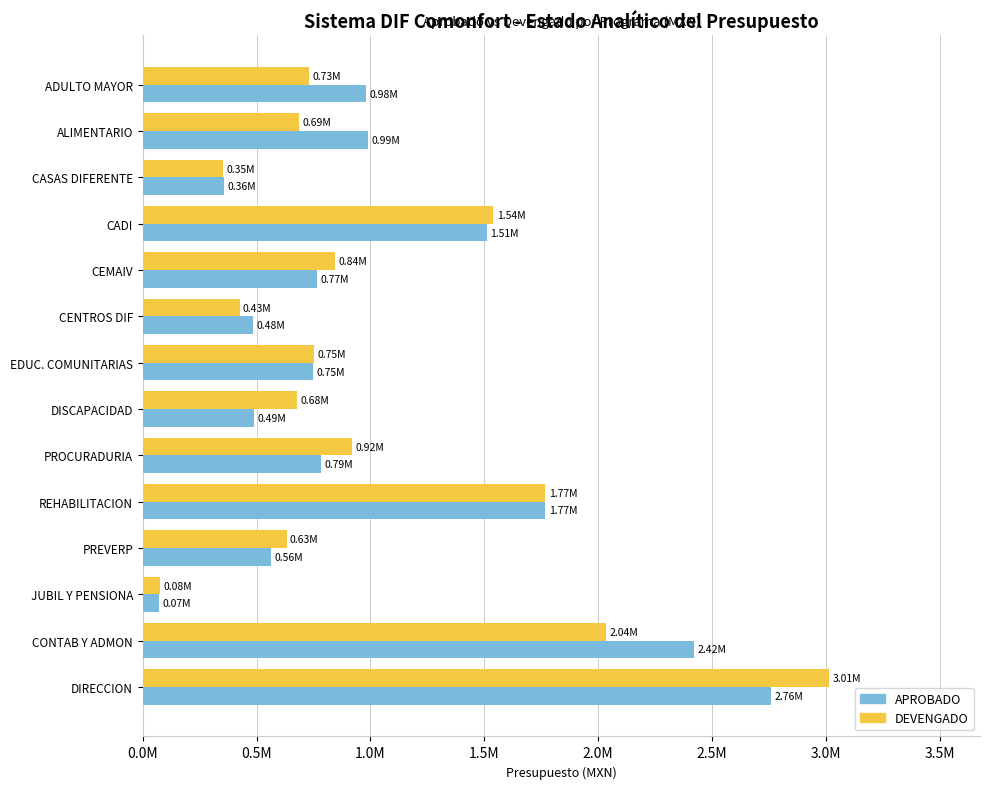

At how many categories does at least one series exceed 2031276?

2